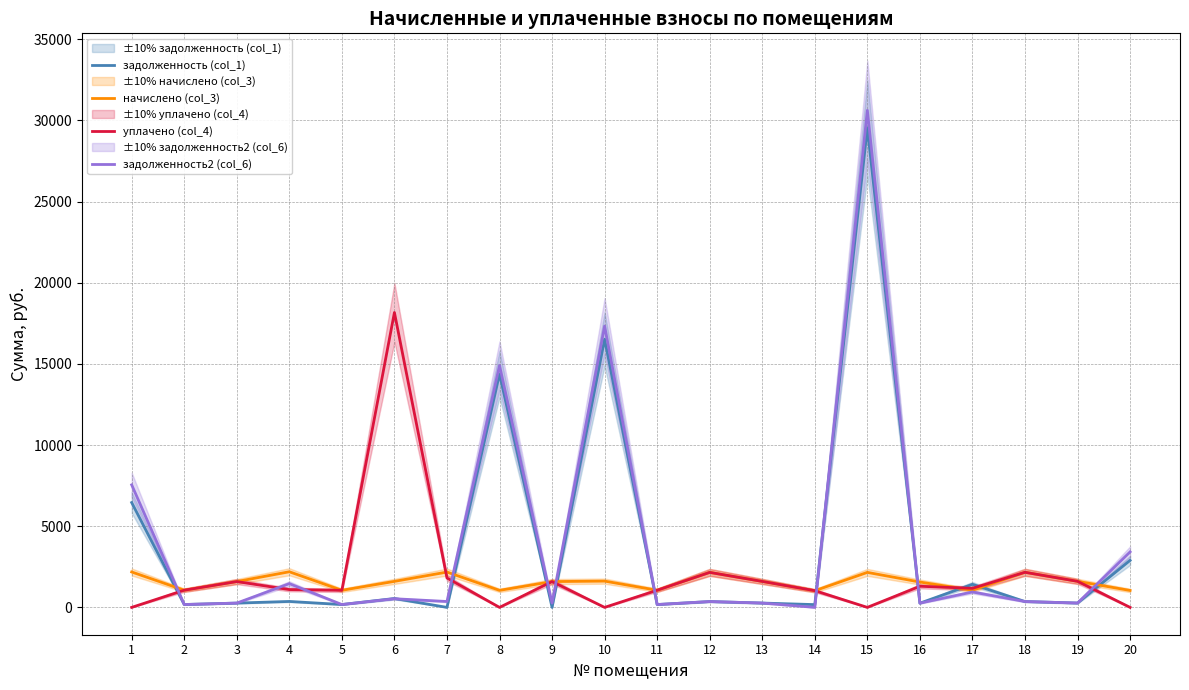

Which series has the largest range (max minus min)?

задолженность2 (col_6)